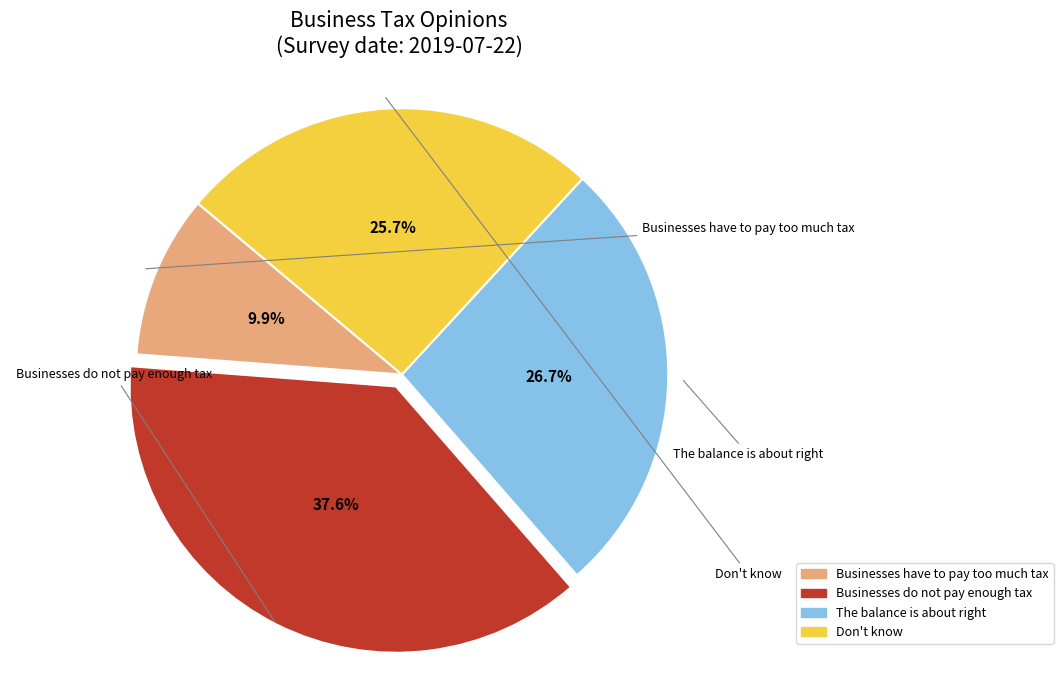

To the nearest percent, what is the difference between the largest and smallest slice percentages?

28%